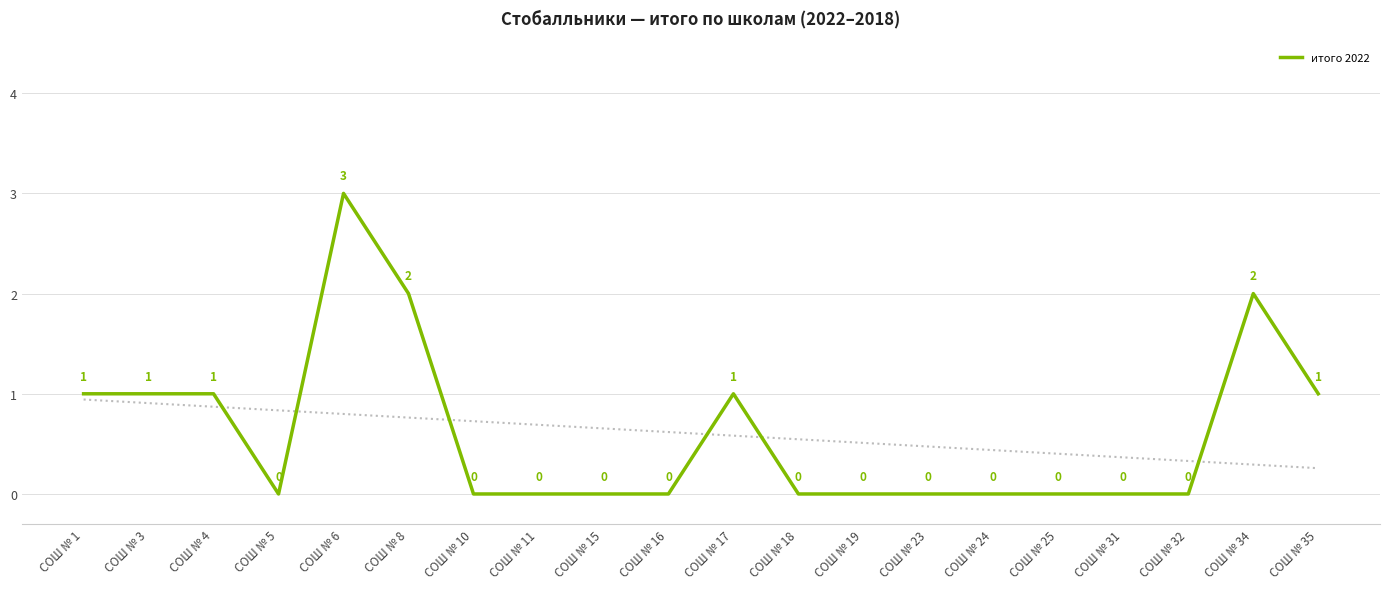

Reading left to right, extract all data points from this chart.

СОШ № 1=1	СОШ № 3=1	СОШ № 4=1	СОШ № 5=0	СОШ № 6=3	СОШ № 8=2	СОШ № 10=0	СОШ № 11=0	СОШ № 15=0	СОШ № 16=0	СОШ № 17=1	СОШ № 18=0	СОШ № 19=0	СОШ № 23=0	СОШ № 24=0	СОШ № 25=0	СОШ № 31=0	СОШ № 32=0	СОШ № 34=2	СОШ № 35=1